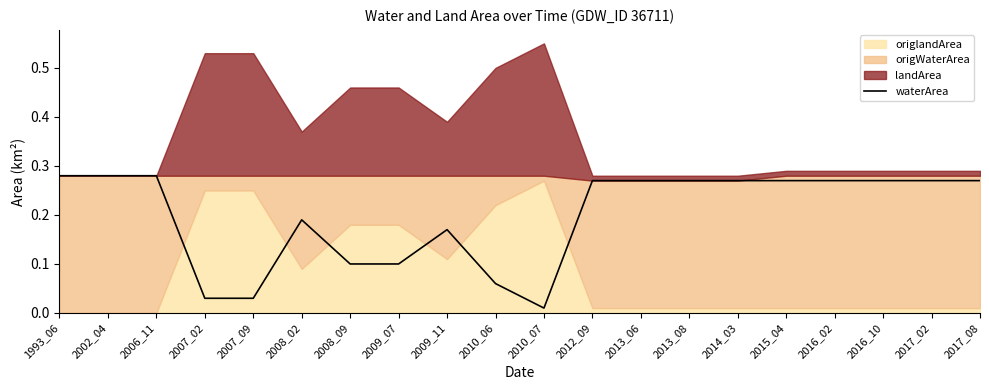

Reading left to right, what are all the values shown in this chart?

1993_06=0.3	2002_04=0.3	2006_11=0.3	2007_02=0.0	2007_09=0.0	2008_02=0.2	2008_09=0.1	2009_07=0.1	2009_11=0.2	2010_06=0.1	2010_07=0.0	2012_09=0.3	2013_06=0.3	2013_08=0.3	2014_03=0.3	2015_04=0.3	2016_02=0.3	2016_10=0.3	2017_02=0.3	2017_08=0.3